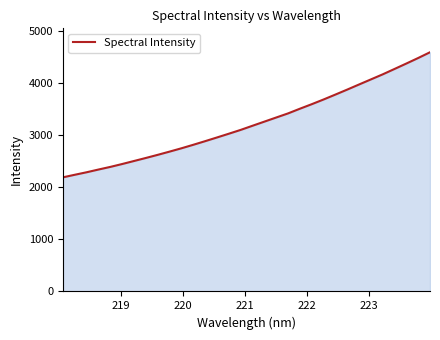

What is the minimum value shown in the chart?

2194.2